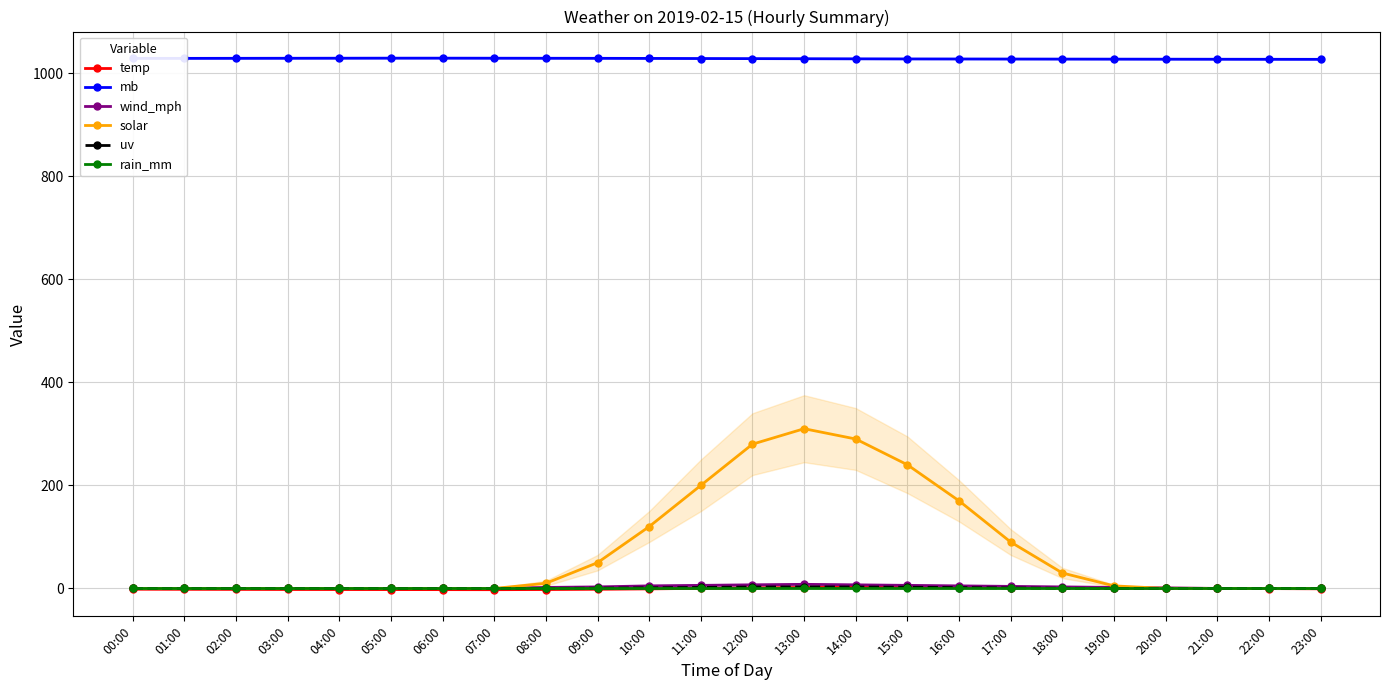

At 07:00, list the series in order from largest to smallest.

mb, wind_mph, solar, uv, rain_mm, temp